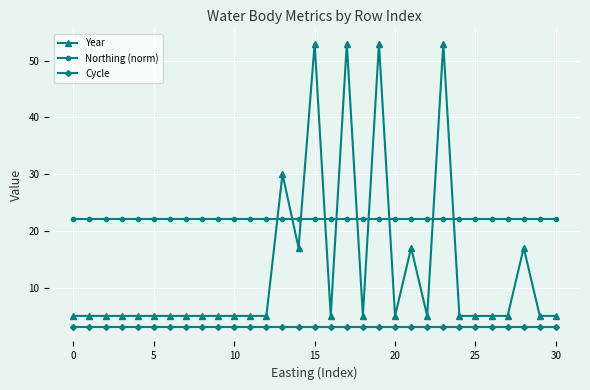

Rank the series by their maximum value, from highest to lowest.

Year, Northing (norm), Cycle